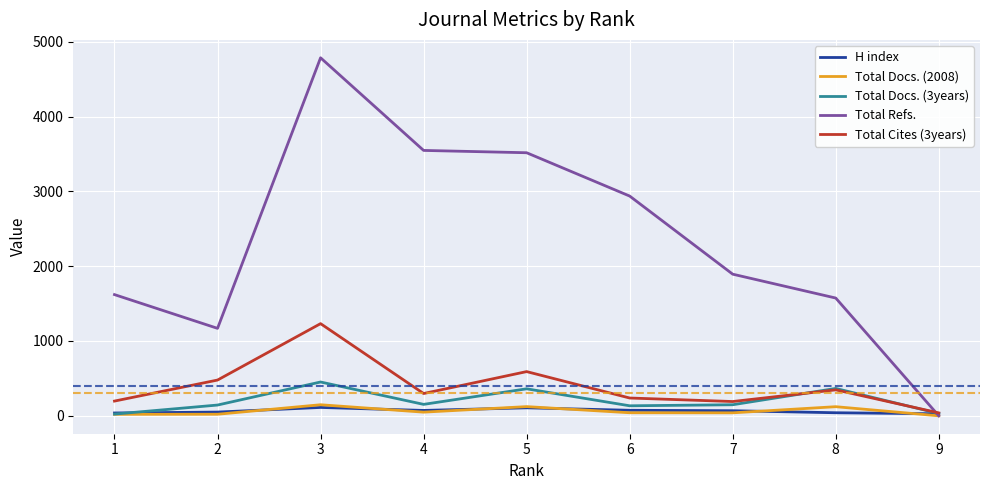

True or false: Total Cites (3years) has a value of 347 at 8.

True